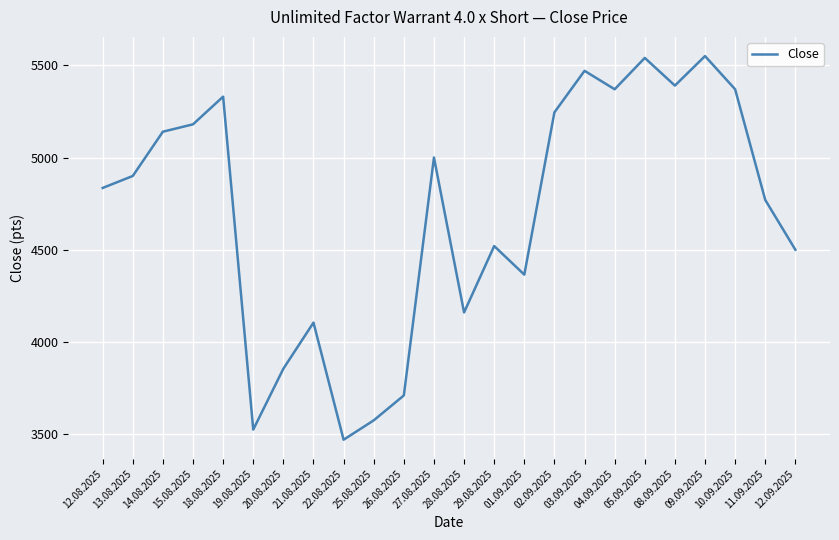

What is the minimum value shown in the chart?

3470